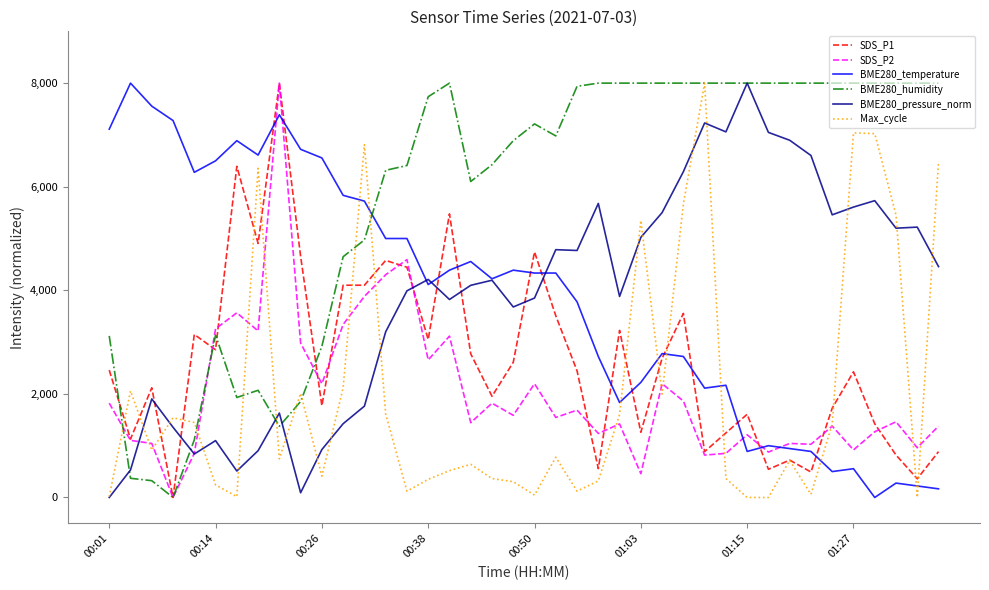

What is the maximum value shown in the chart?

8000.0